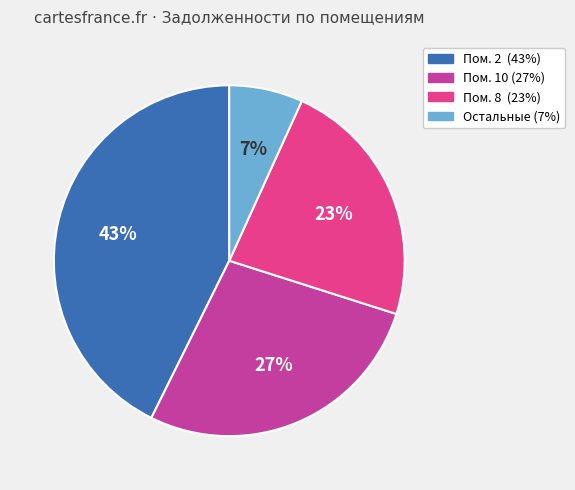

To the nearest percent, what is the average slice percentage?

25%